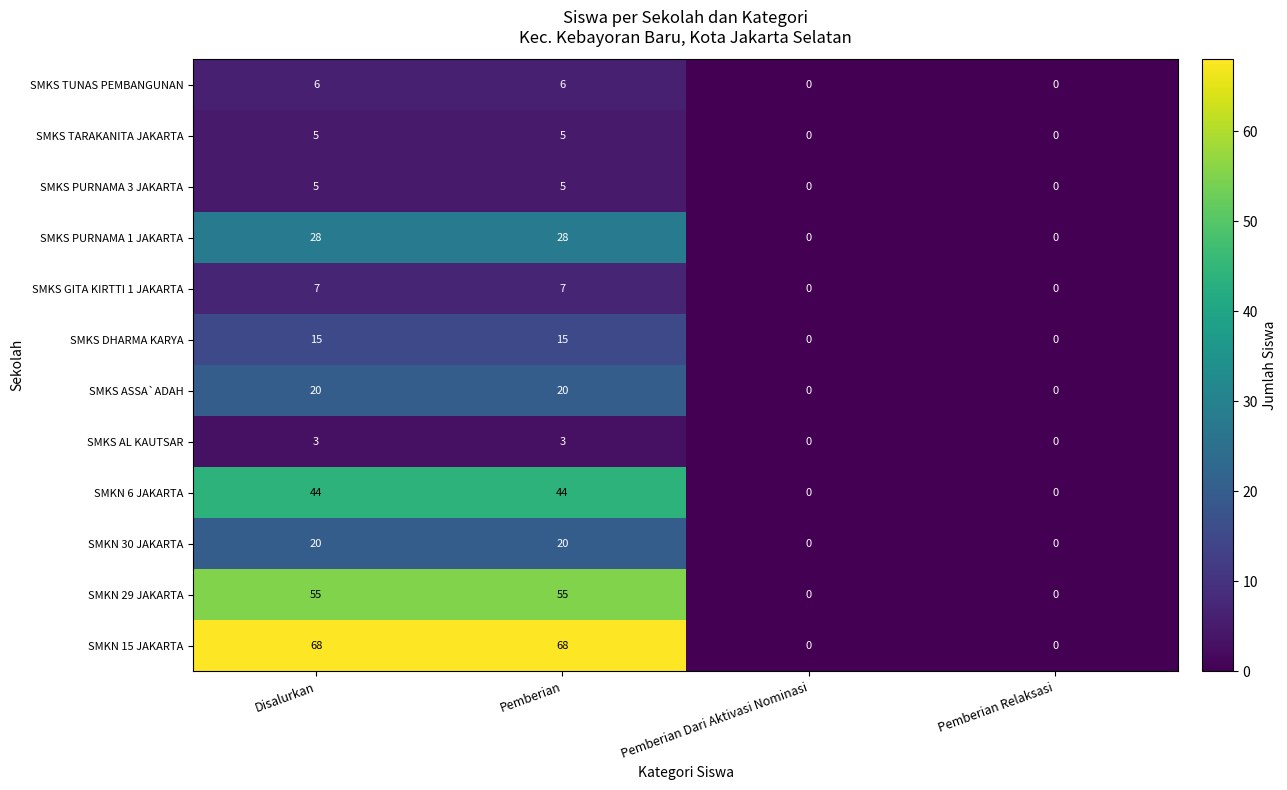

What value does the SMKS AL KAUTSAR series have at Pemberian?

3